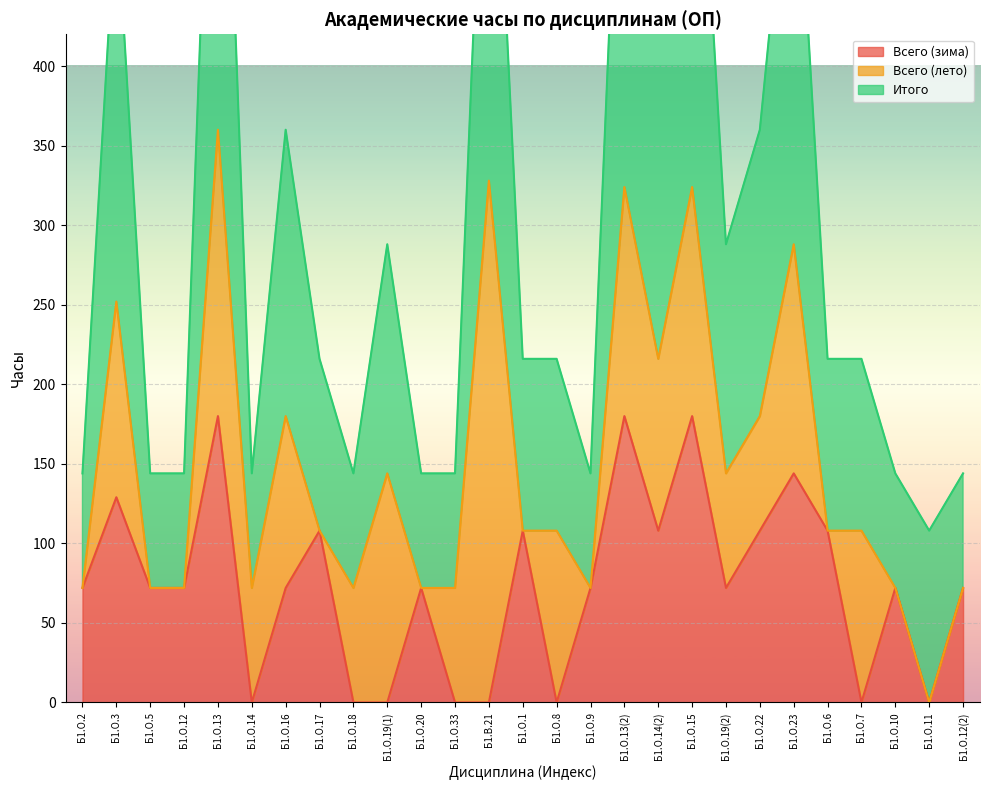

True or false: Итого and Всего (зима) cross at least once.

False